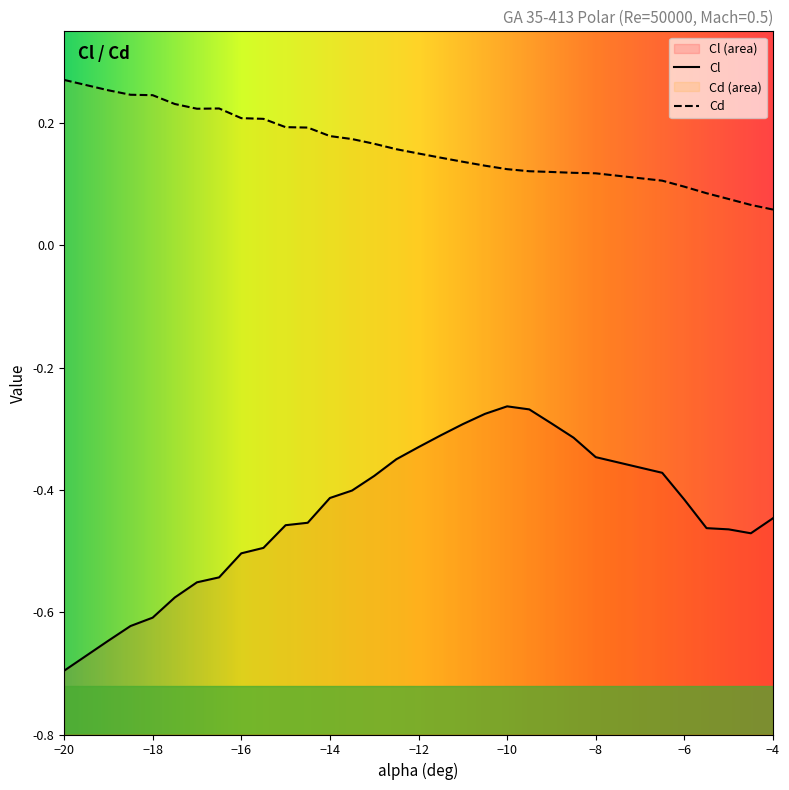

Rank the series by their average value, from lowest to highest.

Cl, Cd